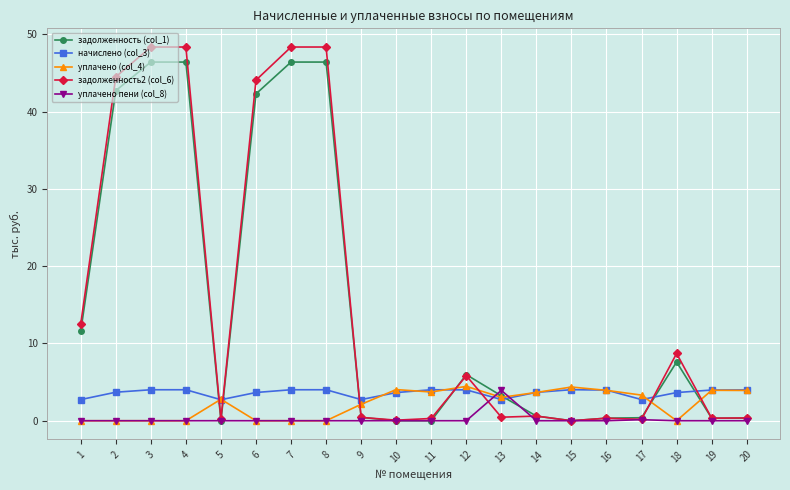

True or false: задолженность2 (col_6) has more than 2 points higher than both neighbors.

True